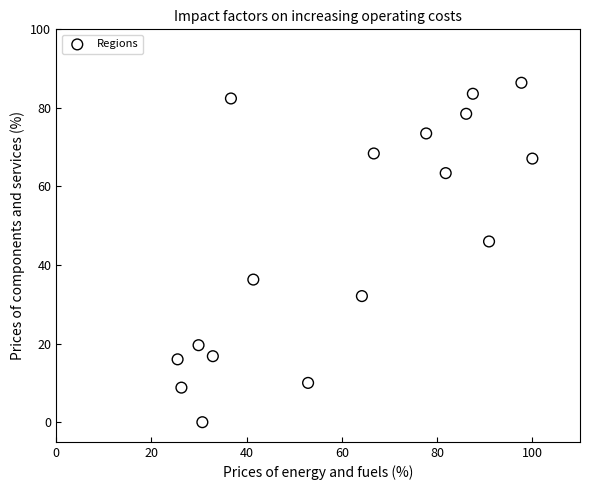

What is the range of Y values (max minus min)?

86.4